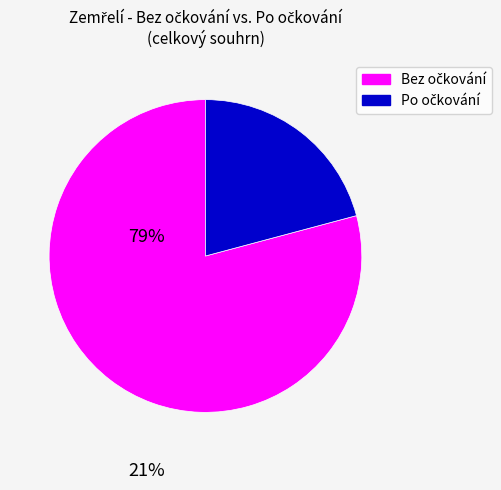

Does any single category account for the majority?

Yes